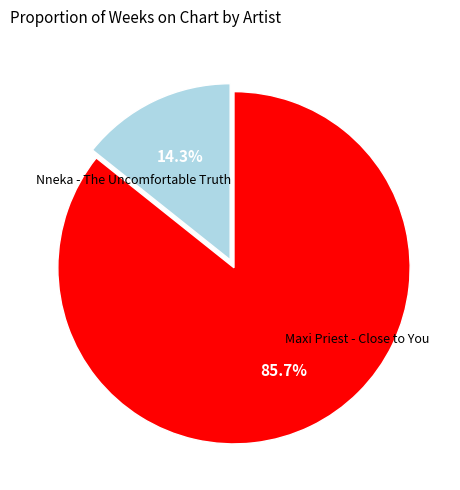

Is there any slice that represents more than half of the pie?

Yes